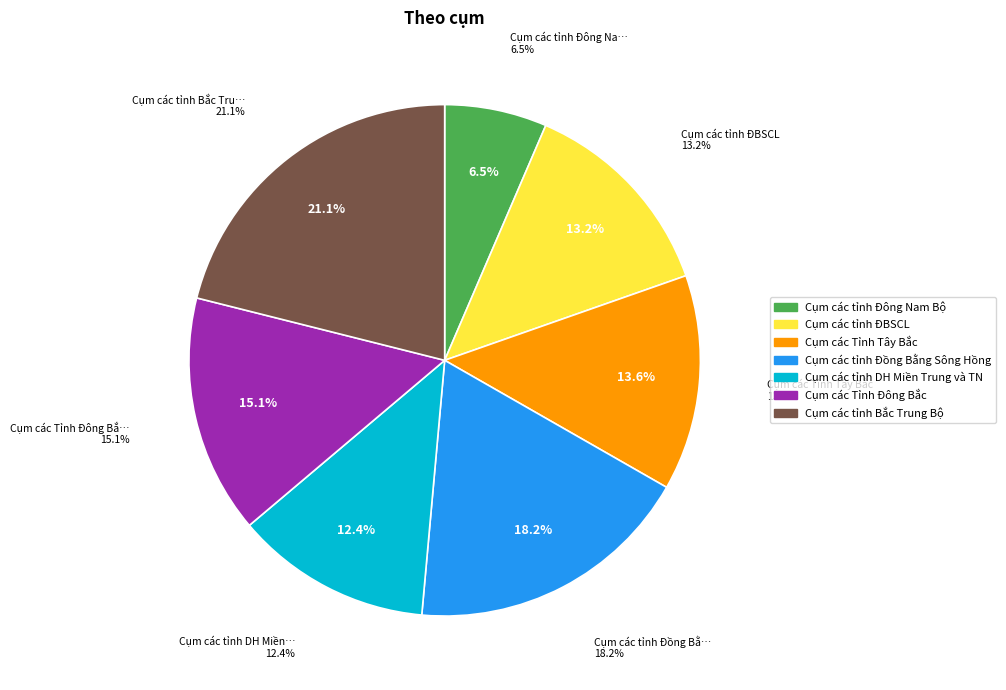

Do Cụm các Tỉnh Tây Bắc and Cụm các tỉnh DH Miền Trung và TN together represent more than half of the pie?

No